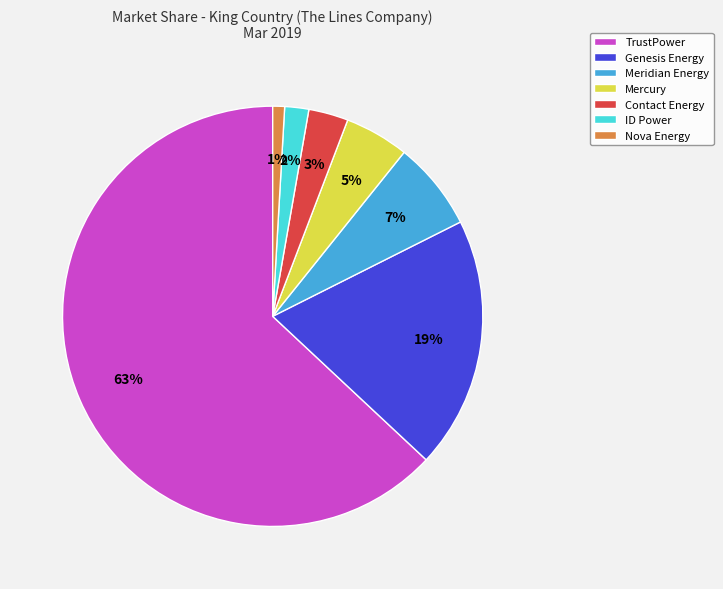

Which category has the biggest portion of the pie?

TrustPower